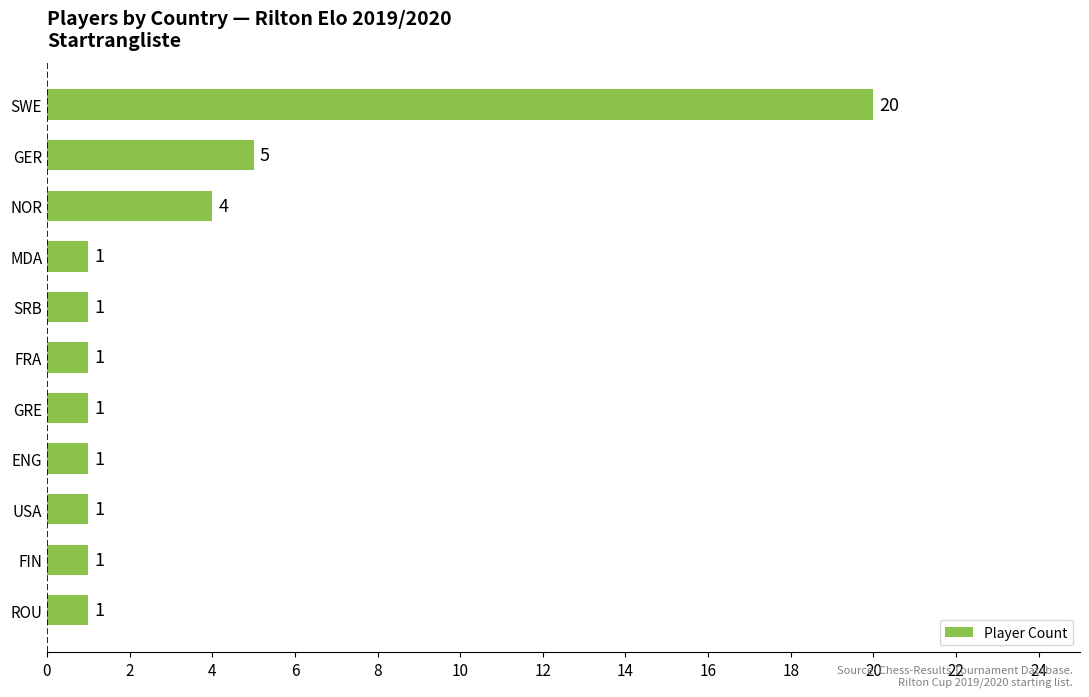

How many distinct data groups are displayed?

1